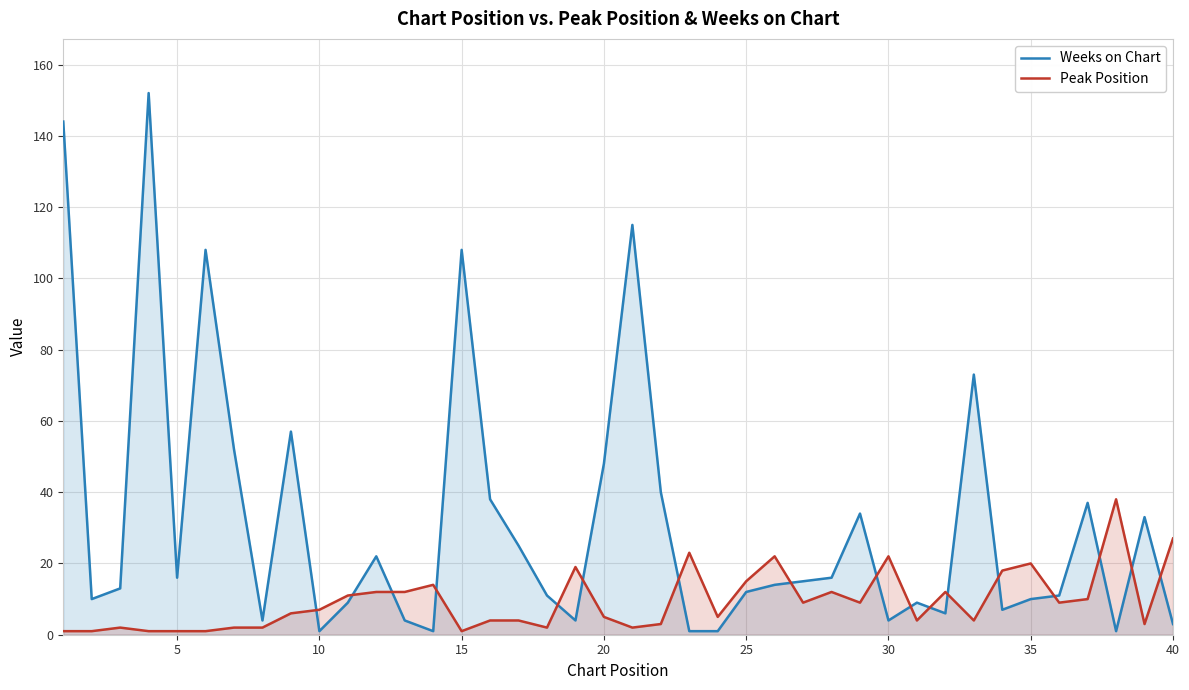

Is it true that Peak Position equals 18 at 33?

True